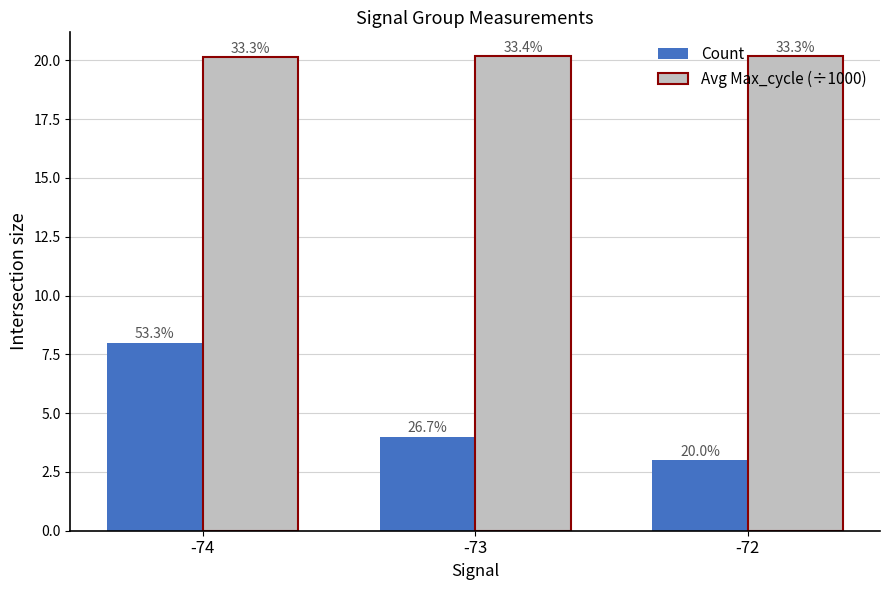

Does the chart contain any negative values?

No